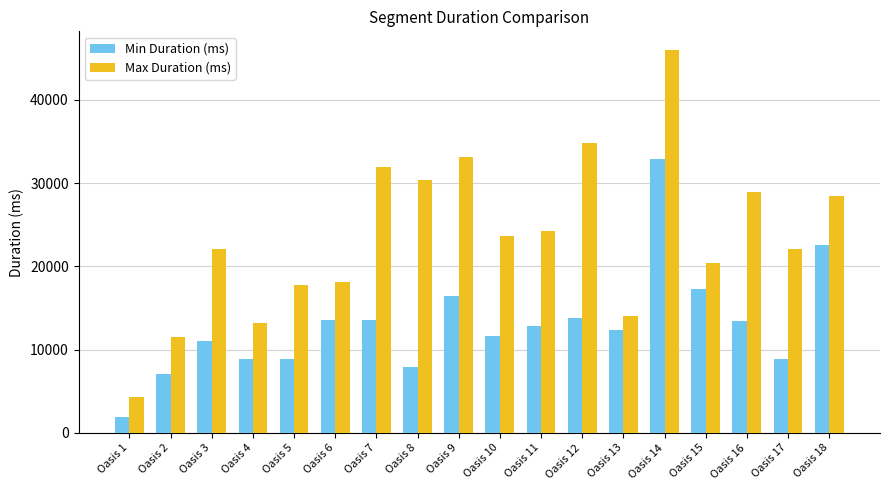

What is the difference between the Max Duration (ms) values at Oasis 1 and Oasis 7?

27638